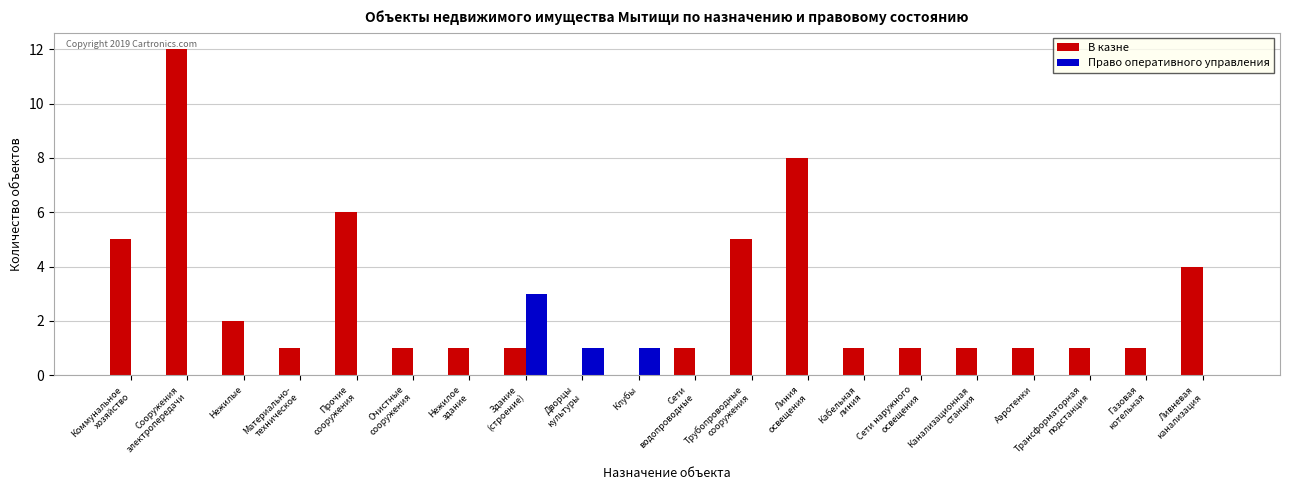

The Право оперативного управления series shows 2 at Клубы. True or false?

False